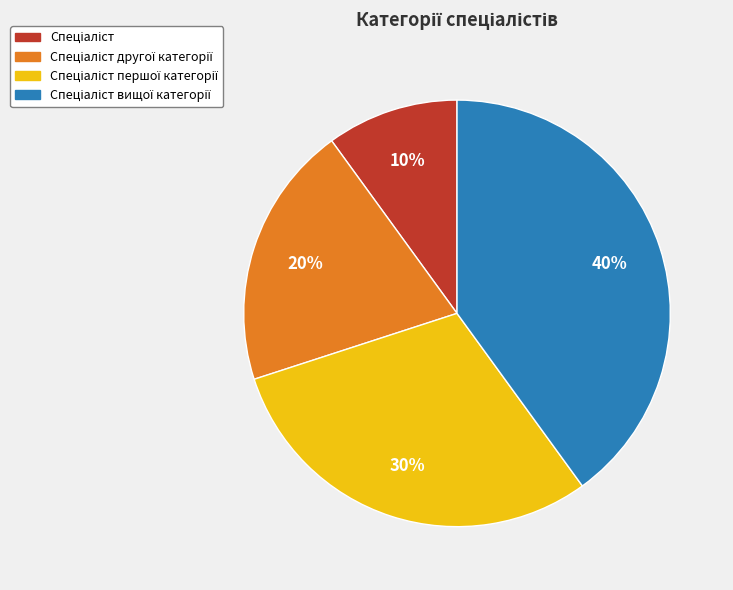

Does any single category account for the majority?

No